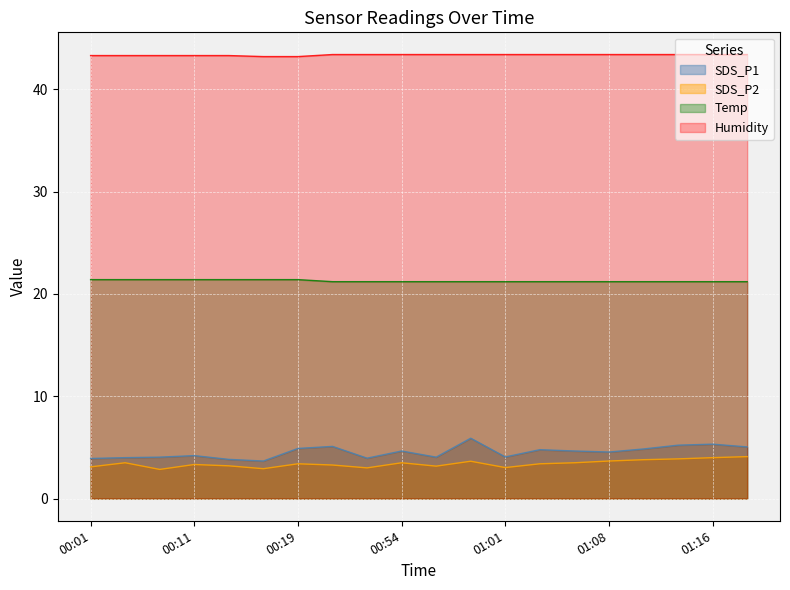

Between 01:06 and 01:19, which series saw the biggest shift?

SDS_P2